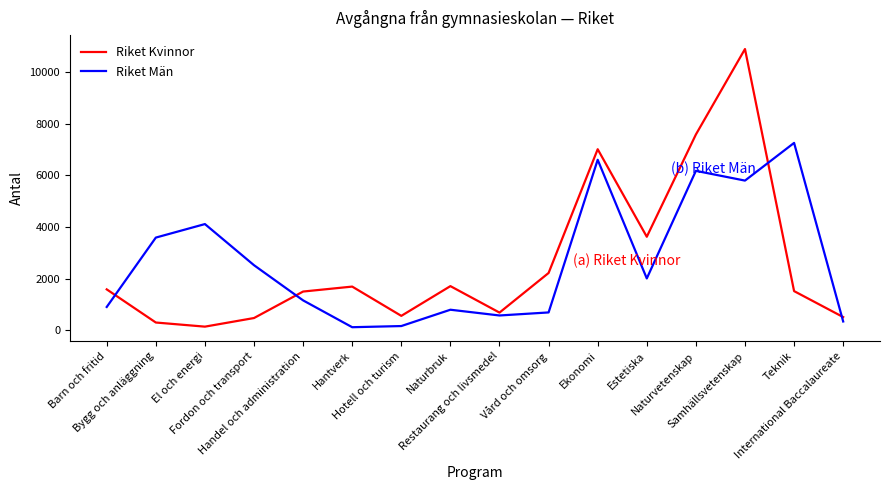

What value does the Riket Män series have at Handel och administration?

1154